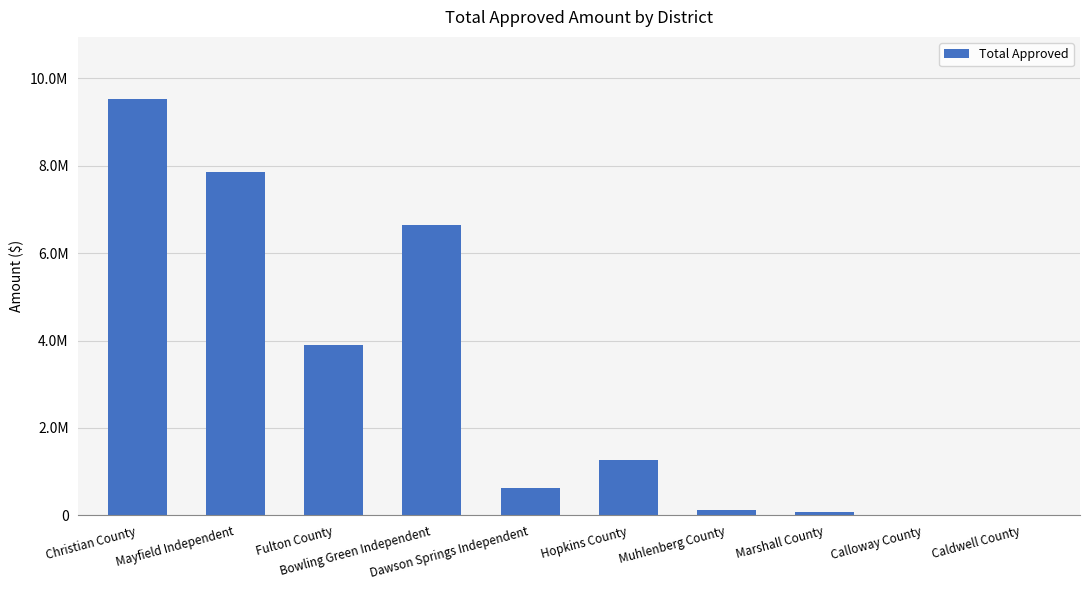

What is the change in value from Christian County to Mayfield Independent?

-1662003.3